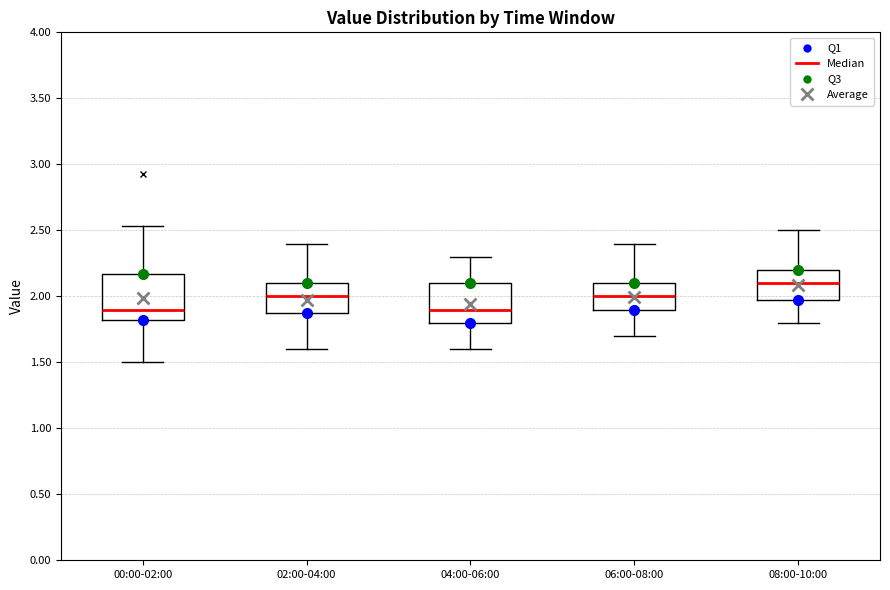

Where is the lower edge of the box for 00:00-02:00 on the y-axis? The values are not printed on the chart, so give them approximately, as read against the axis.

1.80